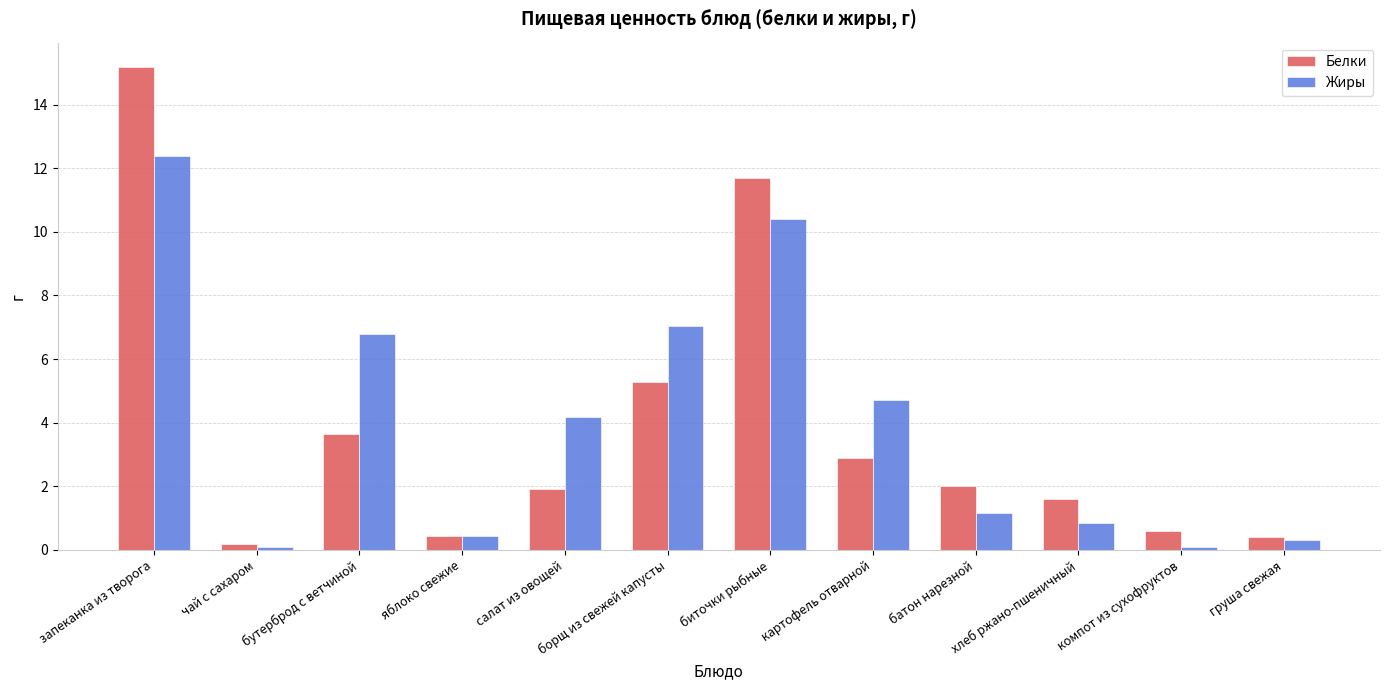

Which series changed the most between чай с сахаром and бутерброд с ветчиной?

Жиры